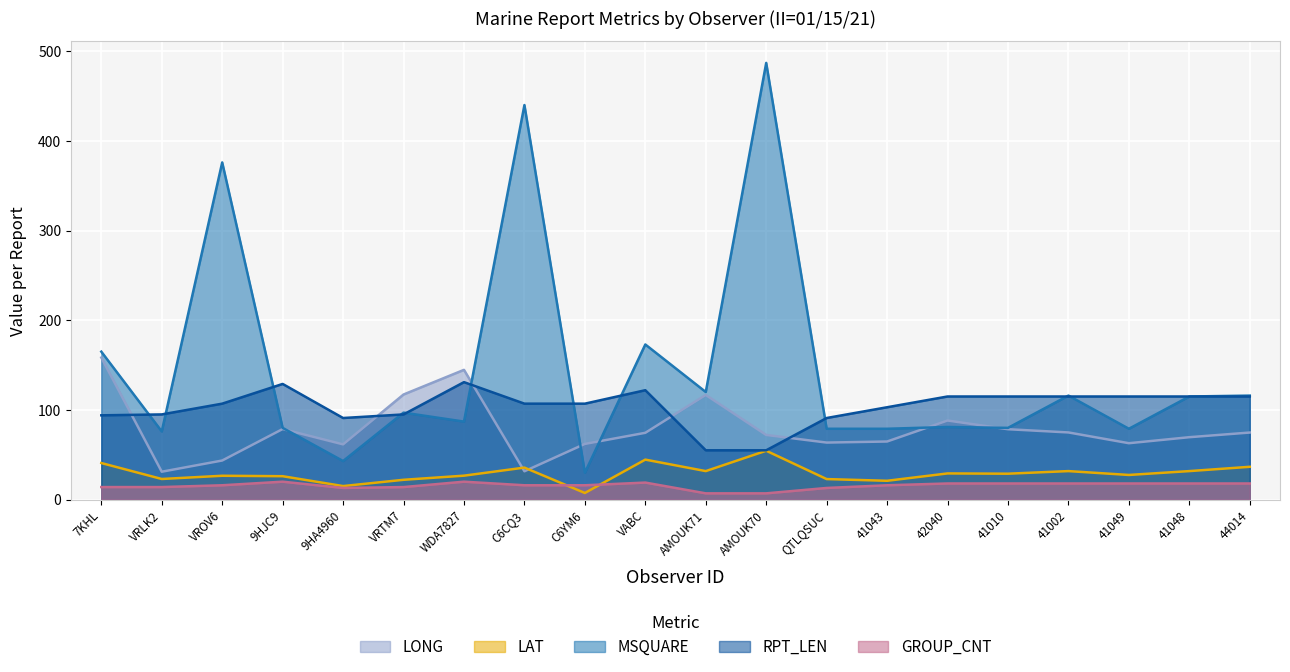

What is the label of the 2nd point from the left?

VRLK2